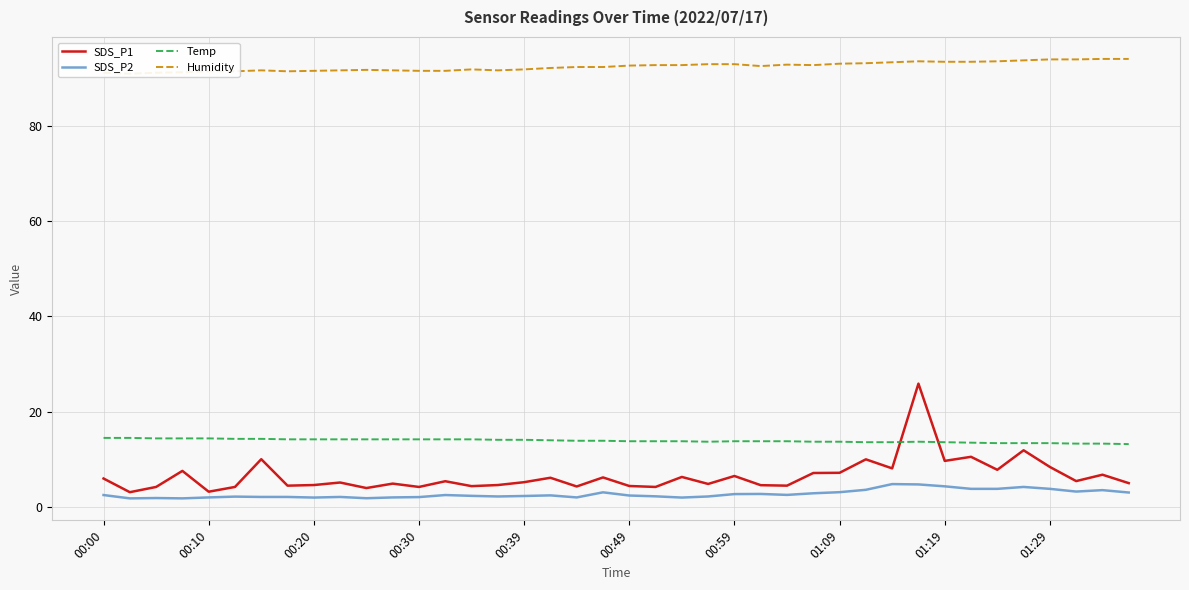

What is the minimum value for SDS_P2?

1.8